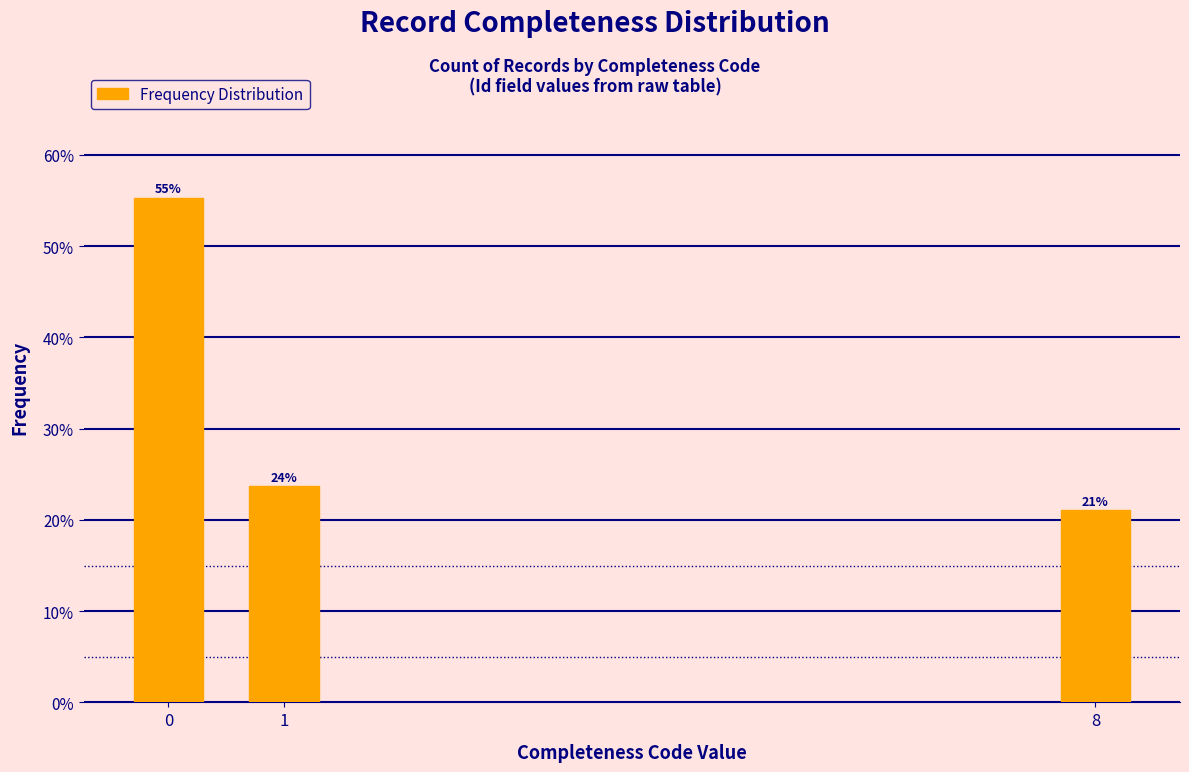

Which category has the lowest value across all series?

8